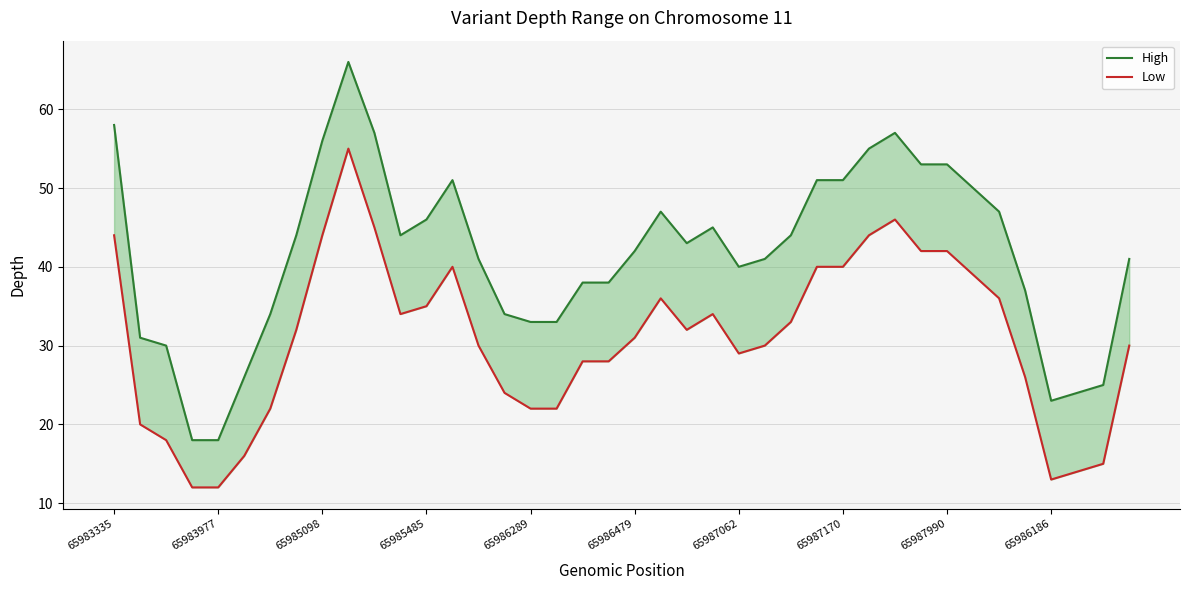

Is it true that Low equals 26 at 31?

False